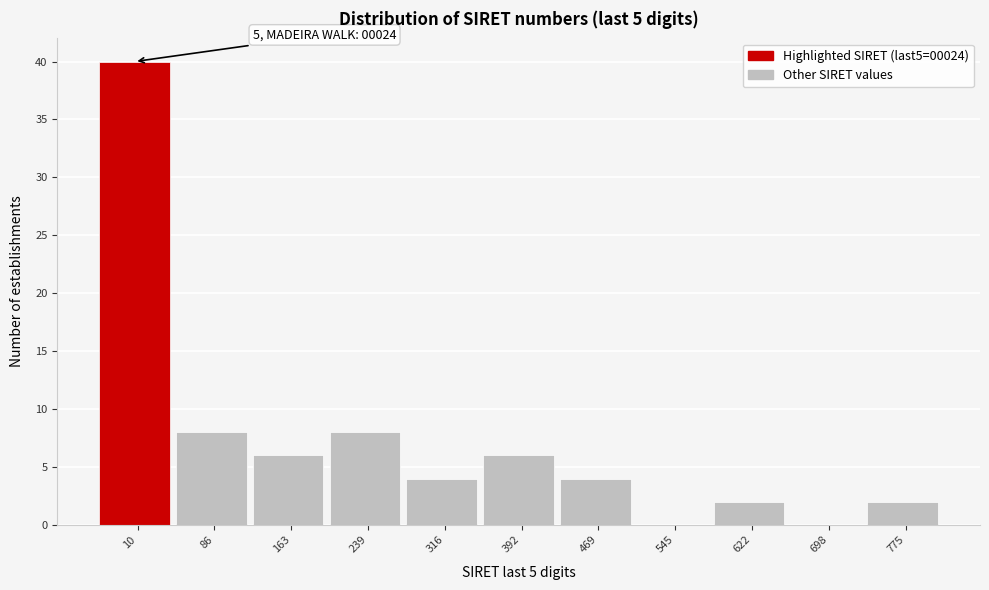

Reading left to right, transcribe all the data shown in this chart.

10=40	86=8	163=6	239=8	316=4	392=6	469=4	545=0	622=2	698=0	775=2